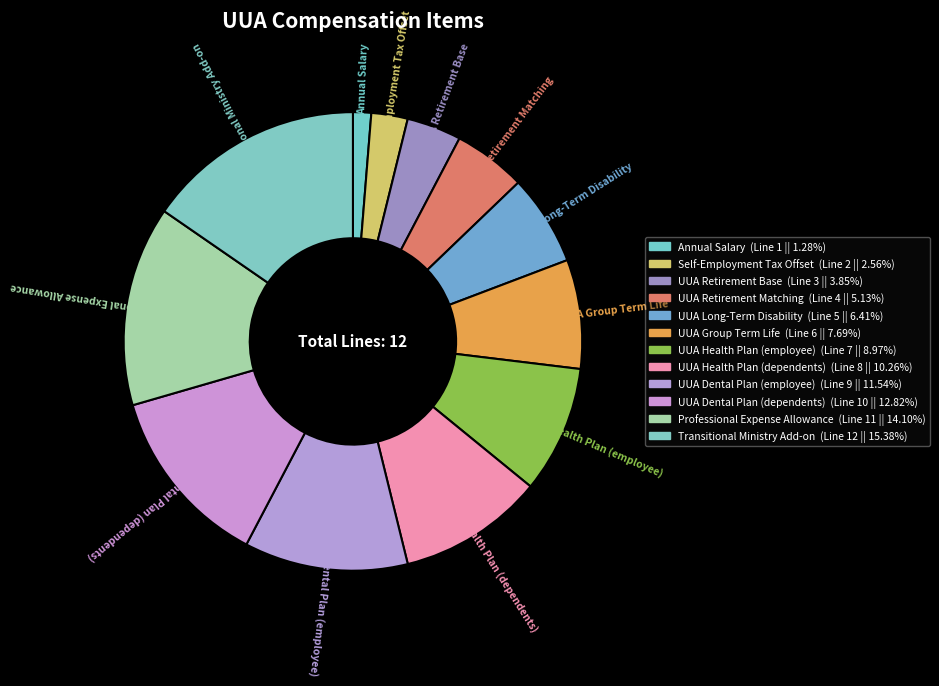

The Professional Expense Allowance slice represents 3% of the pie. True or false?

False